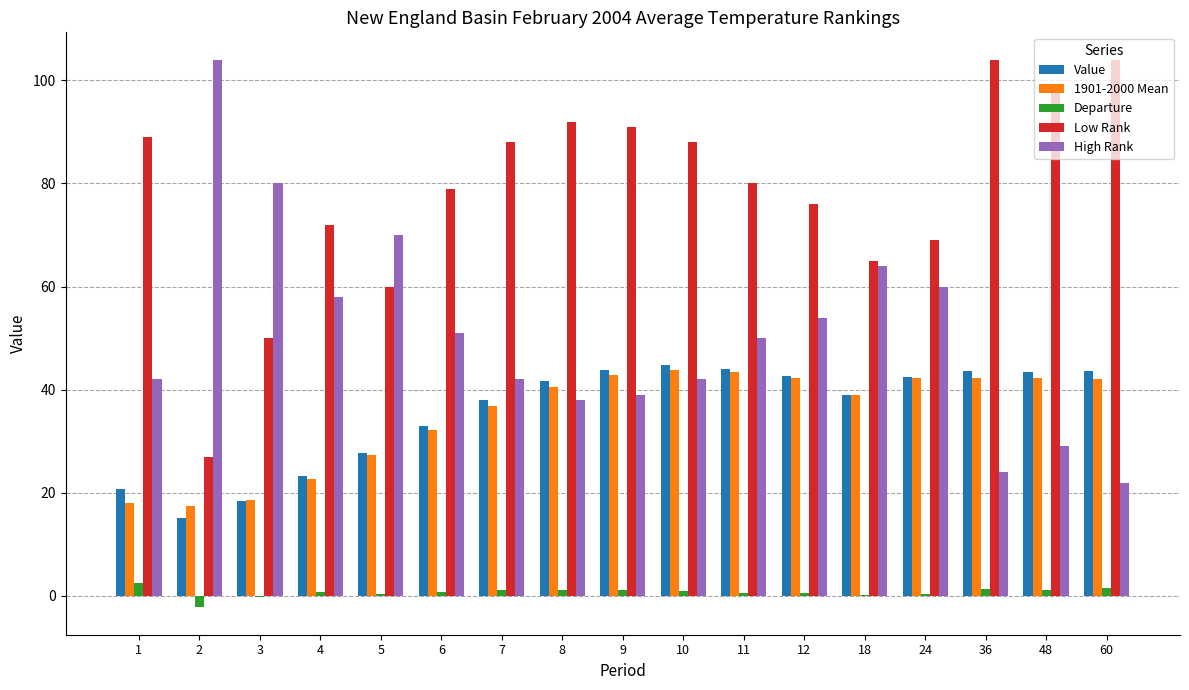

How many series are shown in this chart?

5